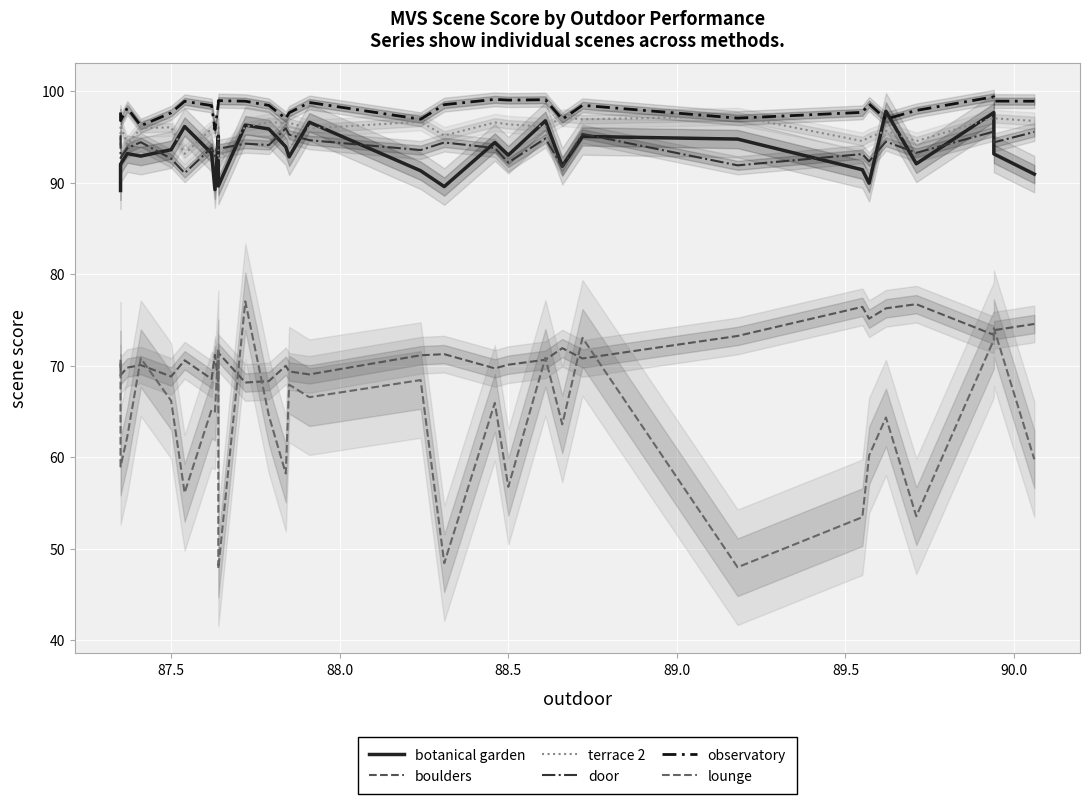

Reading left to right, extract all data points from this chart.

botanical garden: 89.1	92.0	93.2	92.9	93.6	96.1	93.2	89.2	95.1	89.6	96.3	95.9	93.9	92.8	96.6	91.3	89.6	94.4	93.0	96.8	91.8	95.0	94.8	91.4	89.9	97.8	92.1	97.7	93.1	90.9
boulders: 70.3	69.0	69.8	70.1	68.8	70.6	68.5	71.2	68.2	71.4	68.2	68.3	70.0	69.4	69.0	71.1	71.3	69.7	70.1	70.7	71.9	70.8	73.2	76.4	75.1	76.3	76.7	73.4	73.9	74.6
terrace 2: 94.1	96.3	94.2	95.9	96.0	93.2	95.9	95.9	96.1	92.5	96.1	96.6	96.5	96.5	95.9	96.7	95.2	96.6	96.4	96.1	97.1	96.9	97.2	94.5	95.0	95.7	94.5	97.1	97.0	96.7
door: 95.2	92.7	93.8	94.4	92.6	91.0	93.8	92.9	94.5	93.7	94.3	94.1	95.9	95.2	94.6	93.6	94.4	93.8	92.2	94.8	91.7	95.3	91.9	93.1	92.3	94.5	93.3	95.6	94.4	95.5
observatory: 97.7	96.8	98.2	96.2	97.6	98.9	98.4	95.8	98.6	99.0	98.9	98.4	97.0	97.6	98.8	96.9	98.5	99.1	99.0	99.1	96.9	98.5	97.0	97.7	98.6	96.9	97.9	99.4	98.9	98.9
lounge: 70.7	59.0	62.2	70.8	66.2	56.1	65.2	65.0	71.9	47.8	77.0	64.5	58.2	67.9	66.6	68.4	48.4	65.9	56.8	70.9	63.6	73.0	48.0	53.5	60.2	64.3	53.5	72.8	74.1	59.8